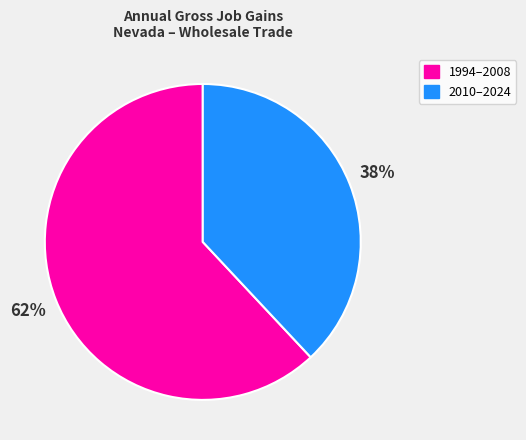

Does any single category account for the majority?

Yes